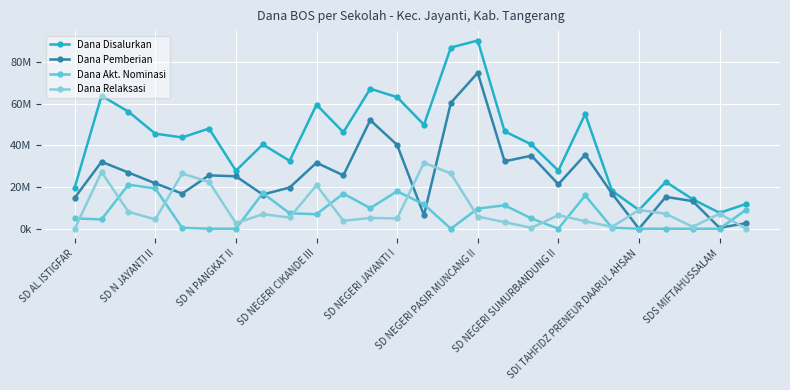

Does the chart have visible grid lines?

Yes